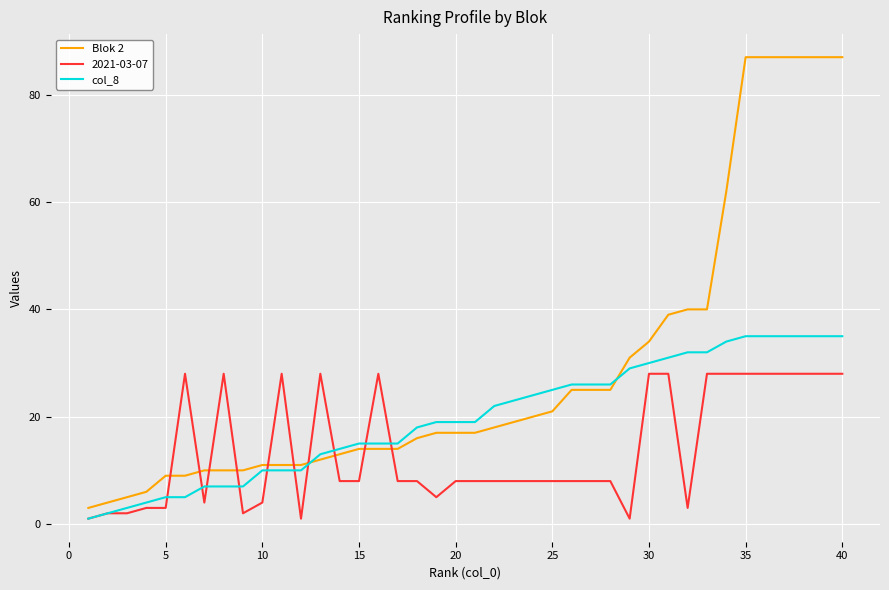

Which series has the widest spread of values?

Blok 2